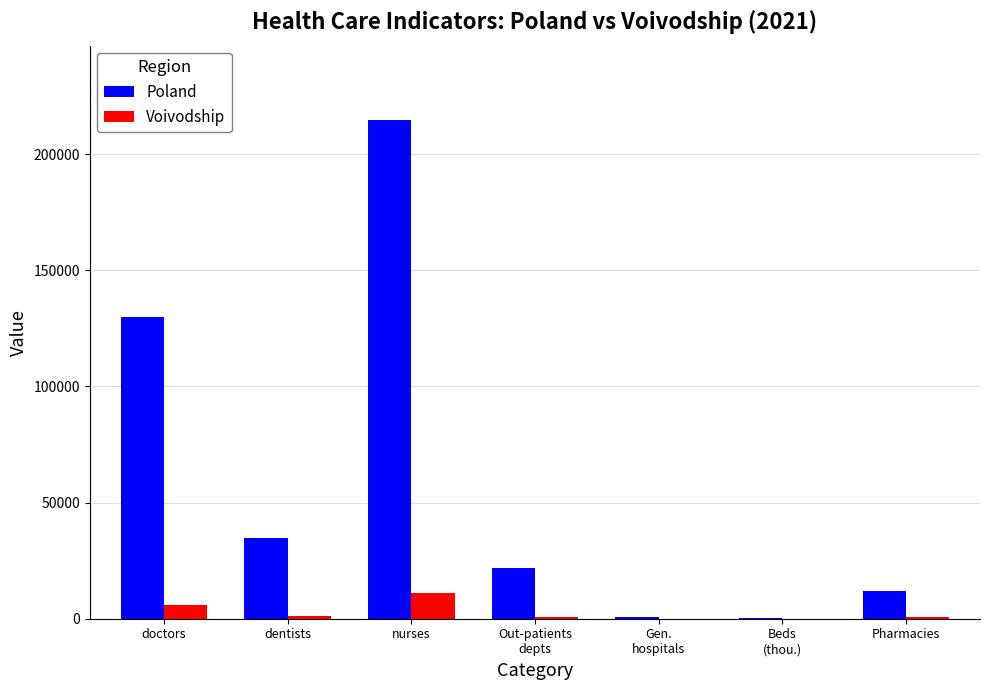

Which series has the largest total across all categories?

Poland